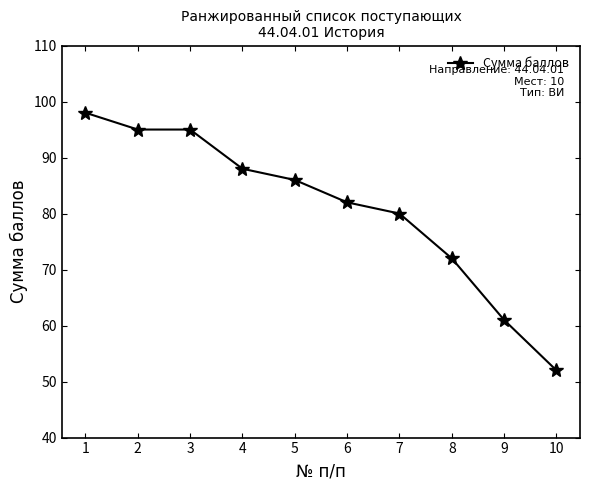

What is the average value?

81